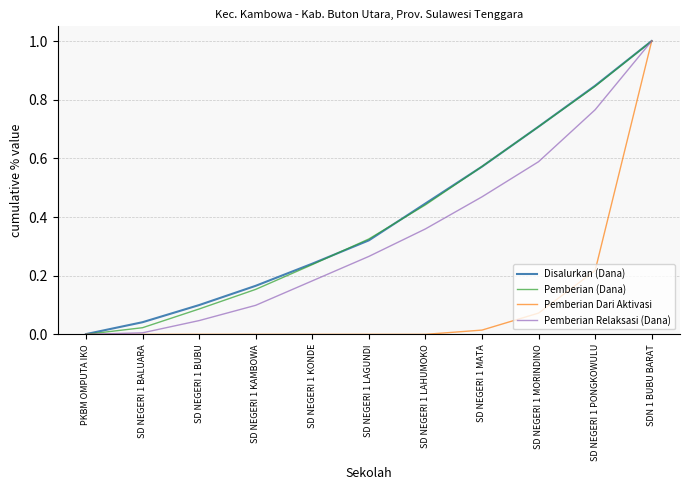

Which series changed the most between SD NEGERI 1 LAGUNDI and SD NEGERI 1 MORINDINO?

Disalurkan (Dana)